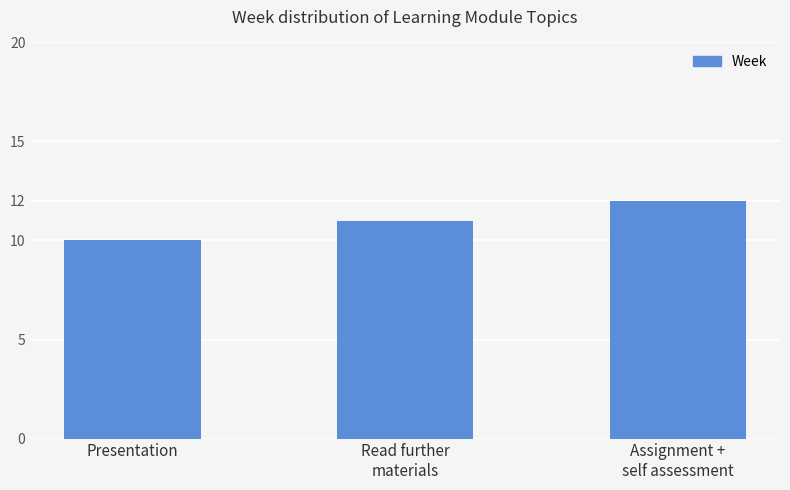

At which category does the chart reach its minimum across all series?

Presentation